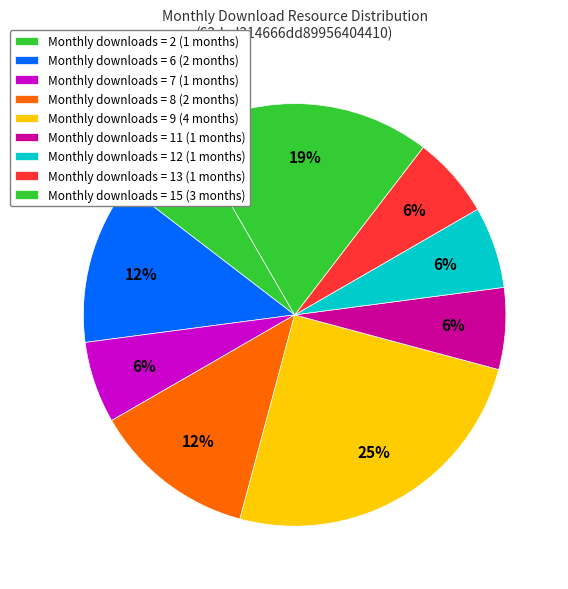

Count the number of slices in the pie.

9